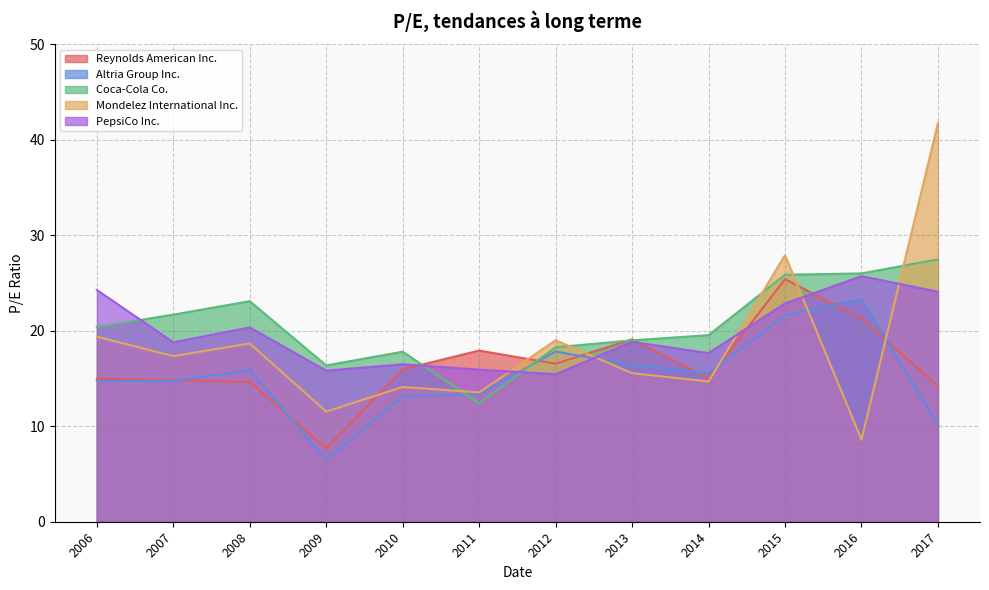

In Mondelez International Inc., how many points are lower than both neighbors (excluding endpoints)?

5